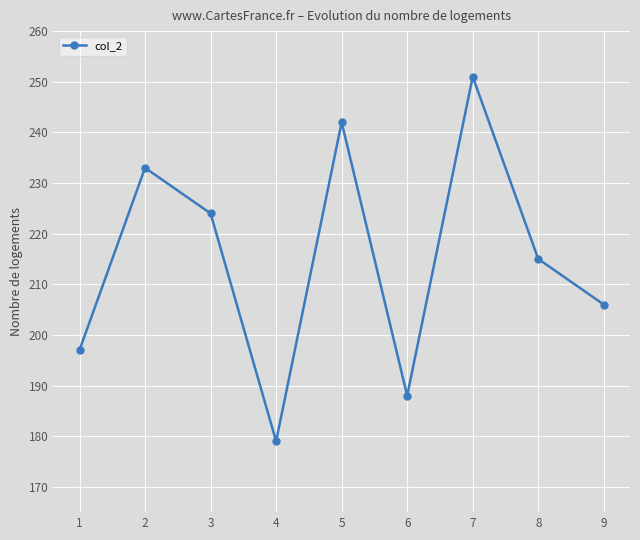

Rank the categories by value from lowest to highest.

4, 6, 1, 9, 8, 3, 2, 5, 7